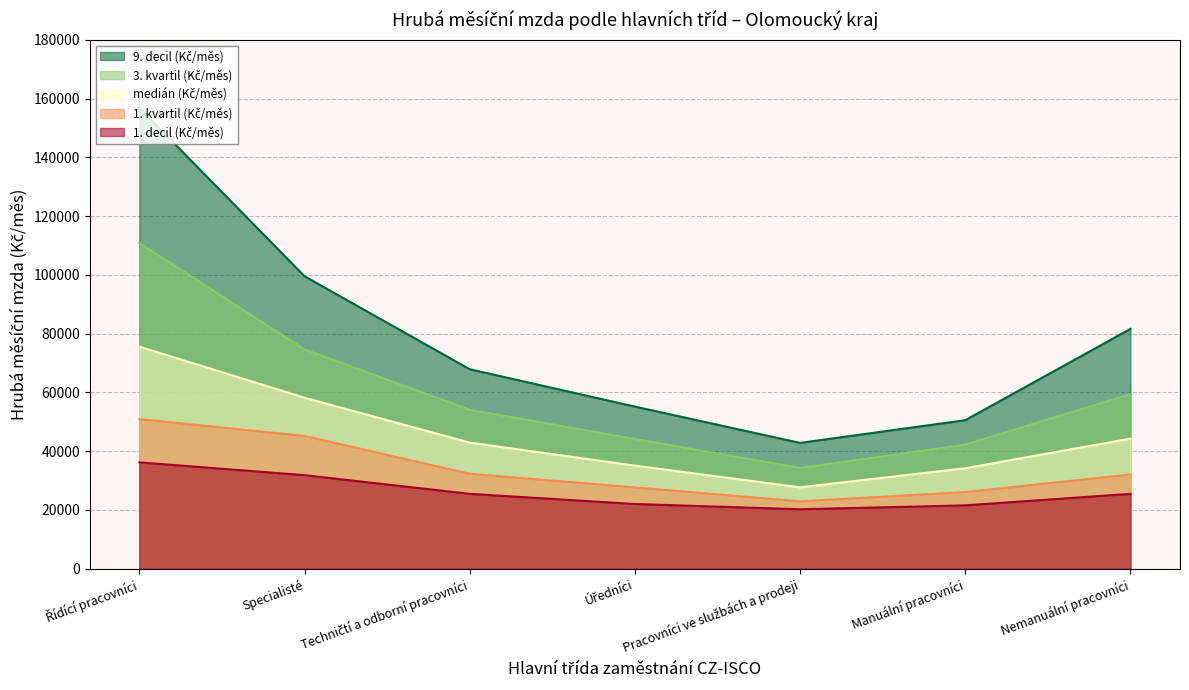

Where is the first local minimum for 3. kvartil (Kč/měs)?

Pracovníci ve službách a prodeji